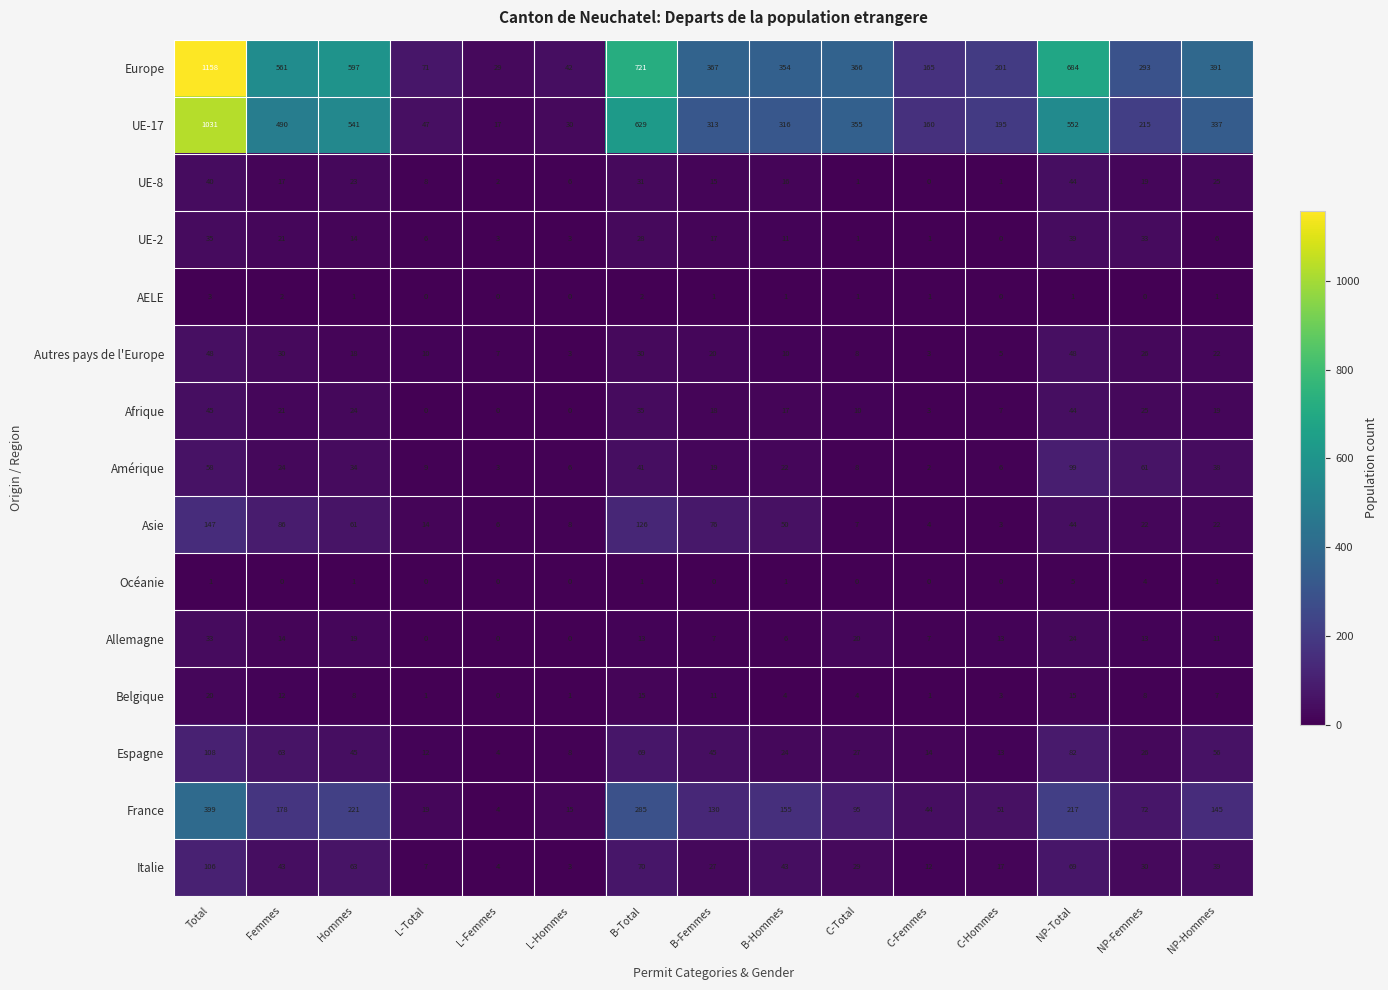

What is the minimum value for Autres pays de l'Europe?

3